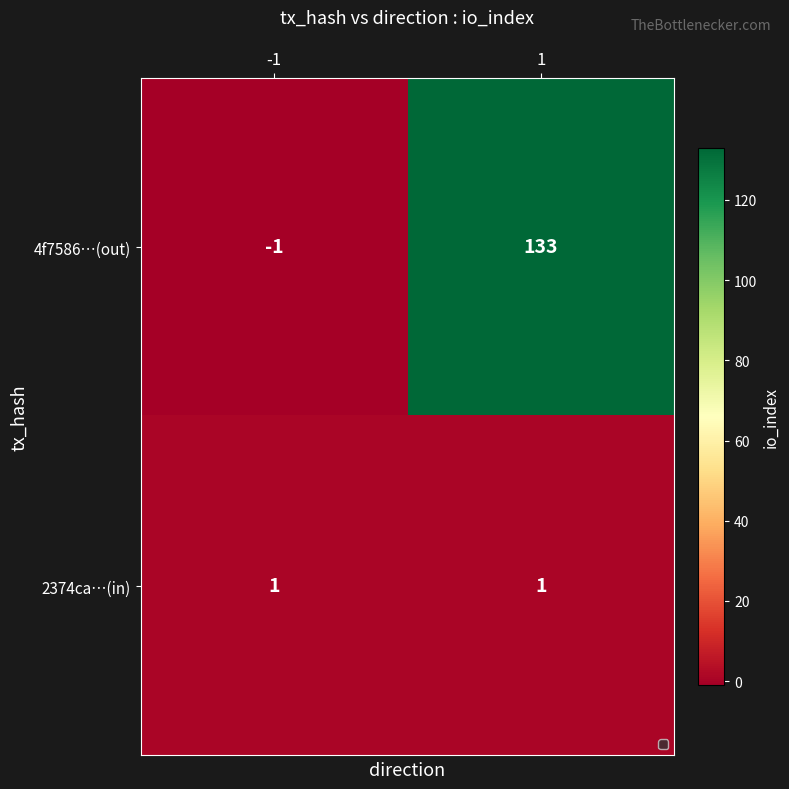

What is the sum of the 4f7586…(out) values at 1 and -1?

132